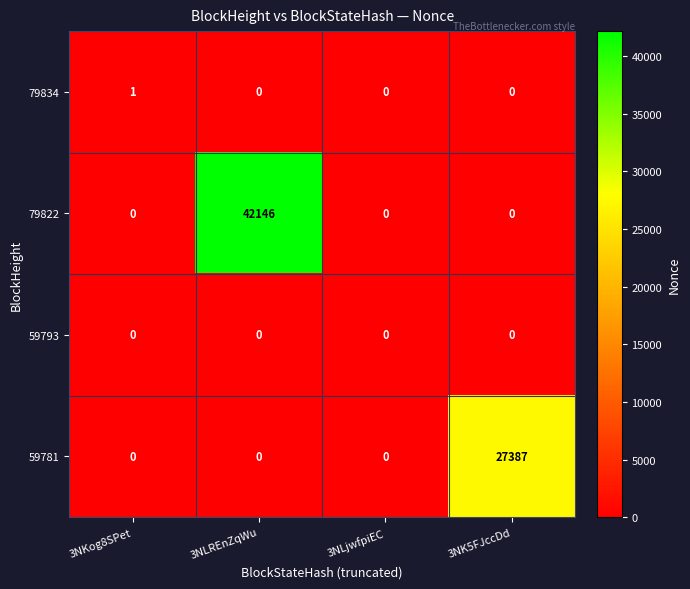

Reading left to right, what are all the values shown in this chart?

79834: 3NKog8SPet=1	3NLREnZqWu=0	3NLjwfpiEC=0	3NK5FJccDd=0
79822: 3NKog8SPet=0	3NLREnZqWu=42146	3NLjwfpiEC=0	3NK5FJccDd=0
59793: 3NKog8SPet=0	3NLREnZqWu=0	3NLjwfpiEC=0	3NK5FJccDd=0
59781: 3NKog8SPet=0	3NLREnZqWu=0	3NLjwfpiEC=0	3NK5FJccDd=27387